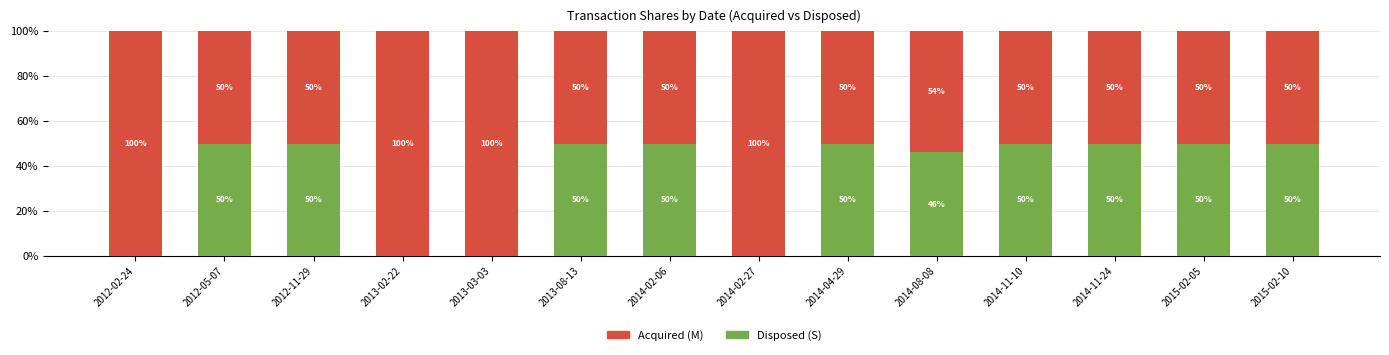

What is the highest value of the Disposed (S) series?

50.0